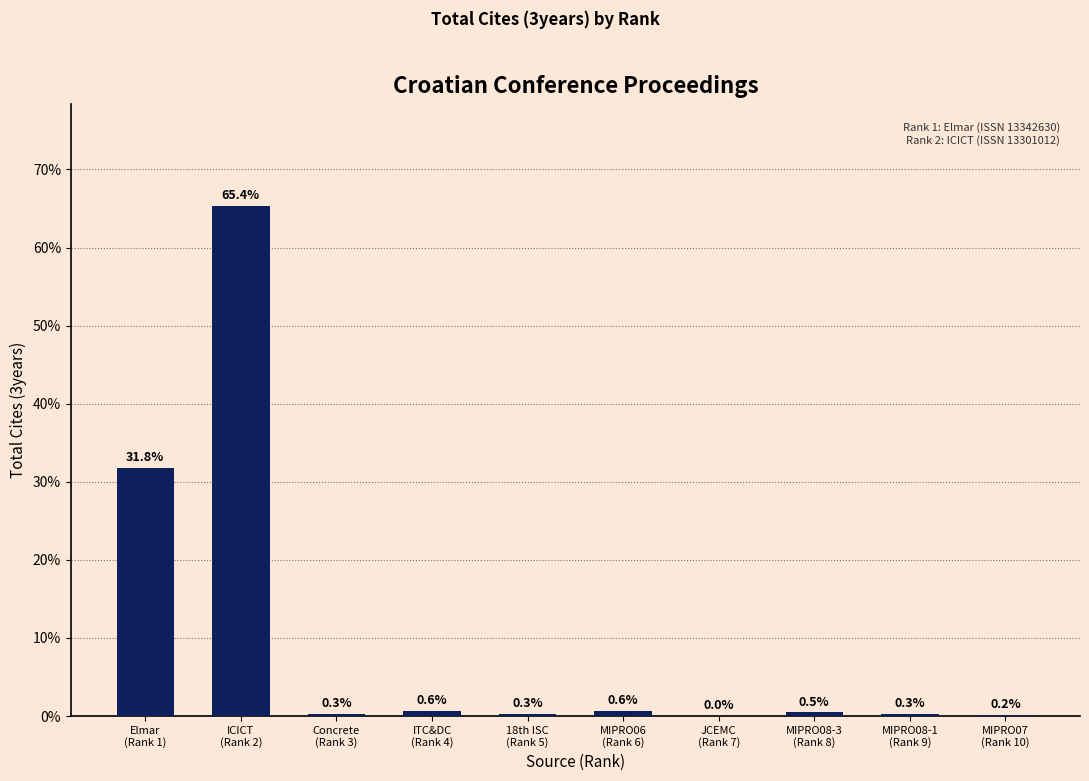

Where is the data nearest to the value 32?

Elmar
(Rank 1)